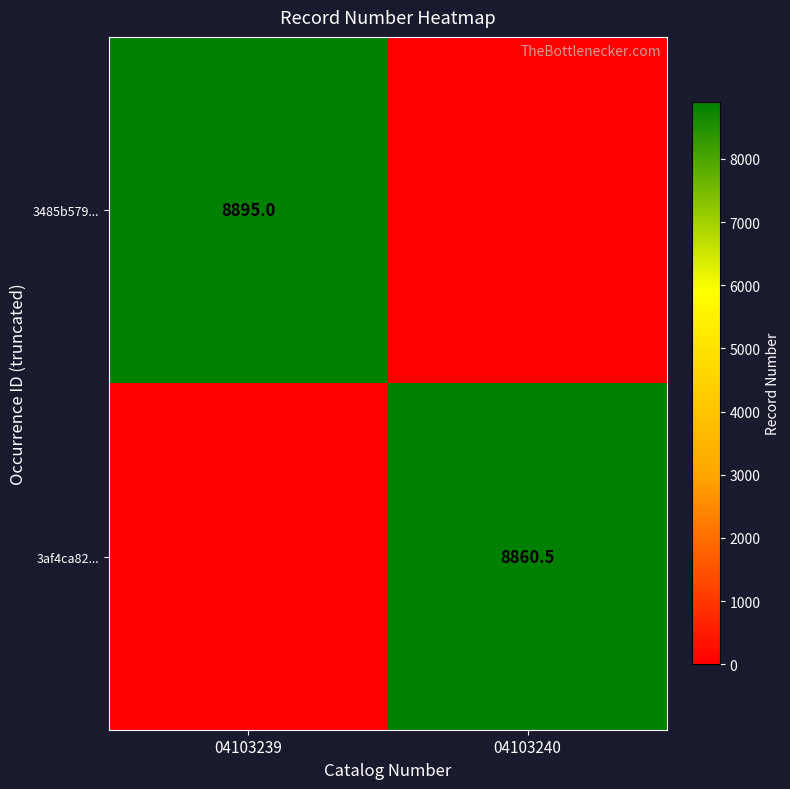

Is the value of 3485b579... at 04103239 greater than the value of 3af4ca82... at 04103240?

Yes